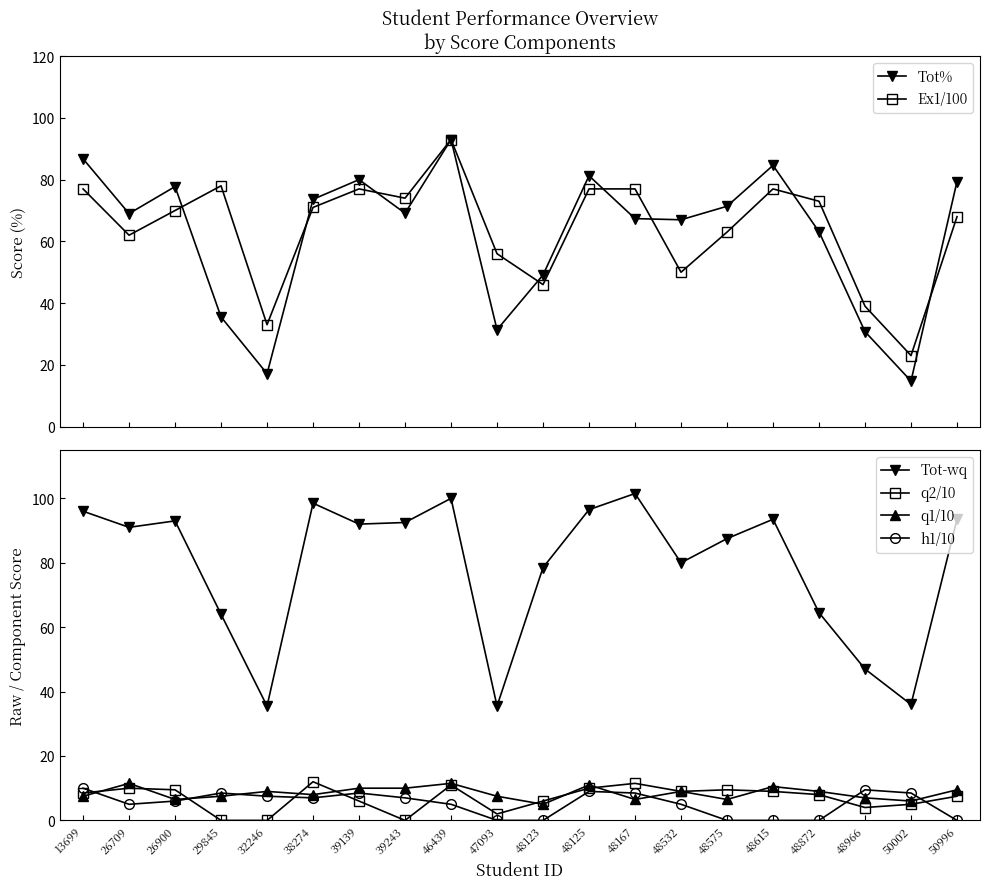

True or false: q2/10 and h1/10 intersect in this chart.

True